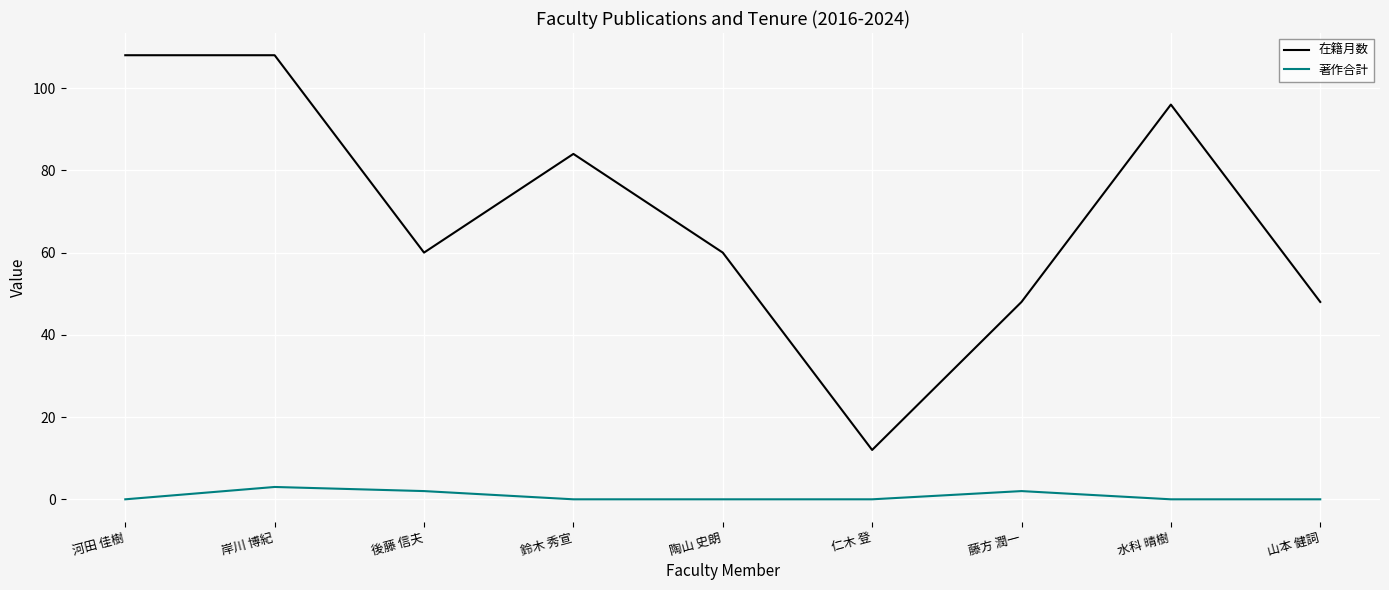

List the series in order of their overall mean, lowest first.

著作合計, 在籍月数